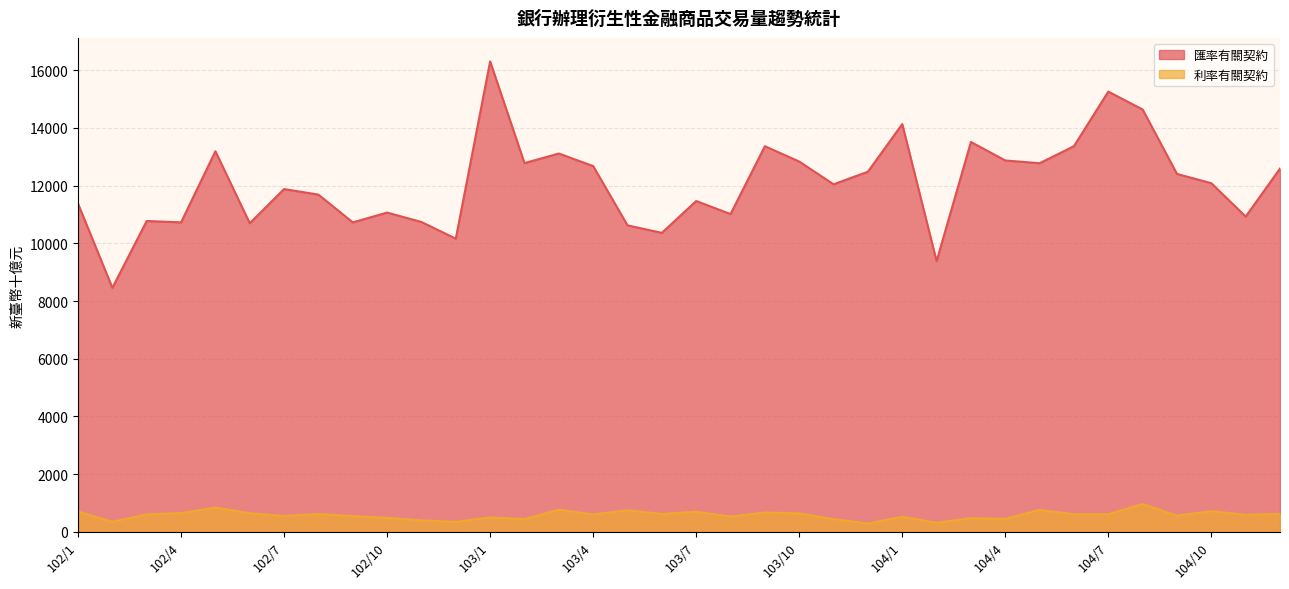

How many data points in 匯率有關契約 are less than 12085?

18